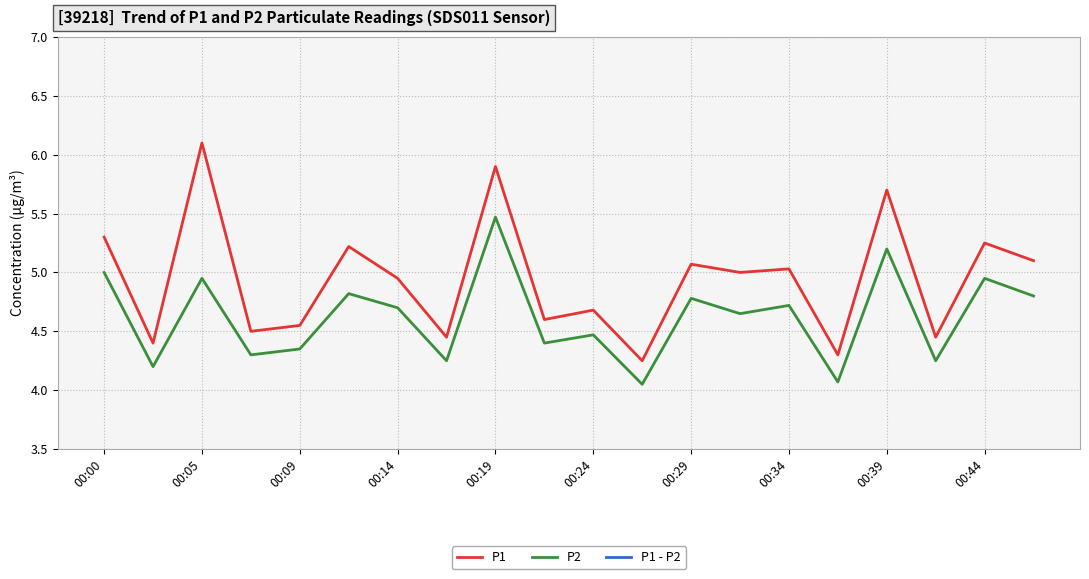

Reading left to right, extract all data points from this chart.

P1: 5.3	4.4	6.1	4.5	4.5	5.2	5.0	4.5	5.9	4.6	4.7	4.2	5.1	5.0	5.0	4.3	5.7	4.5	5.2	5.1
P2: 5.0	4.2	5.0	4.3	4.3	4.8	4.7	4.2	5.5	4.4	4.5	4.0	4.8	4.7	4.7	4.1	5.2	4.2	5.0	4.8
P1 - P2: 0.3	0.2	1.1	0.2	0.2	0.4	0.2	0.2	0.4	0.2	0.2	0.2	0.3	0.3	0.3	0.2	0.5	0.2	0.3	0.3